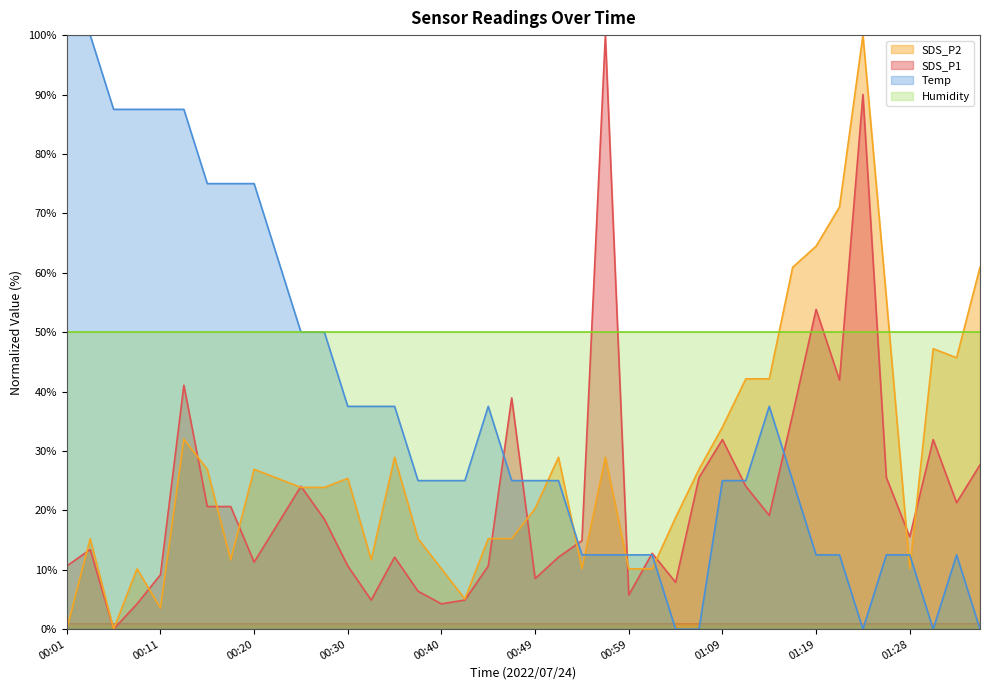

Rank the series by their average value, from highest to lowest.

Humidity, Temp, SDS_P2, SDS_P1